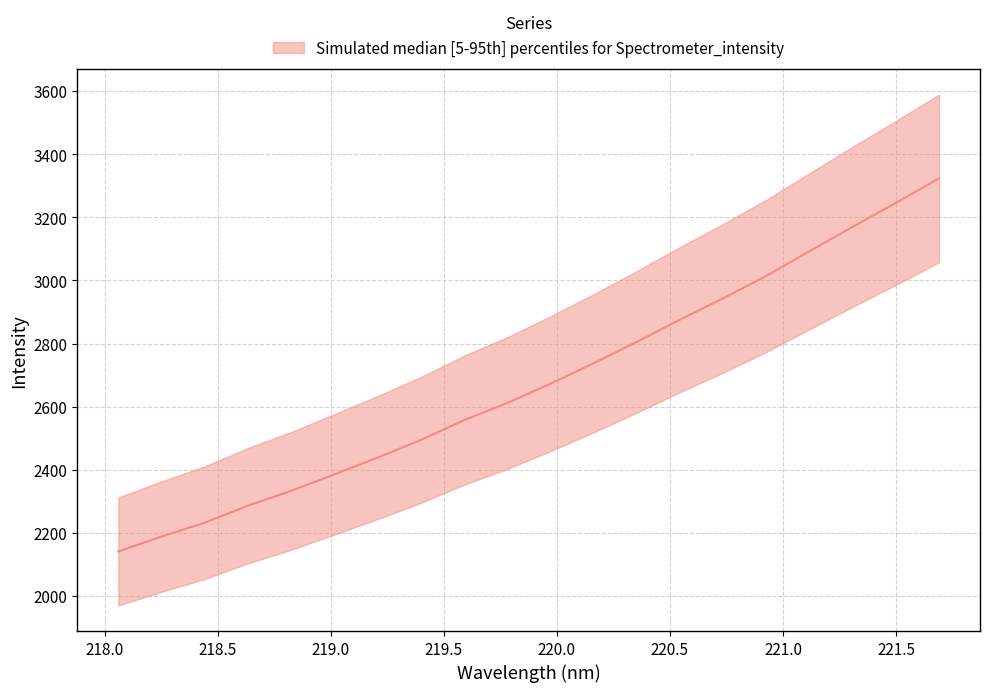

What position from the left is 219.7801?

10